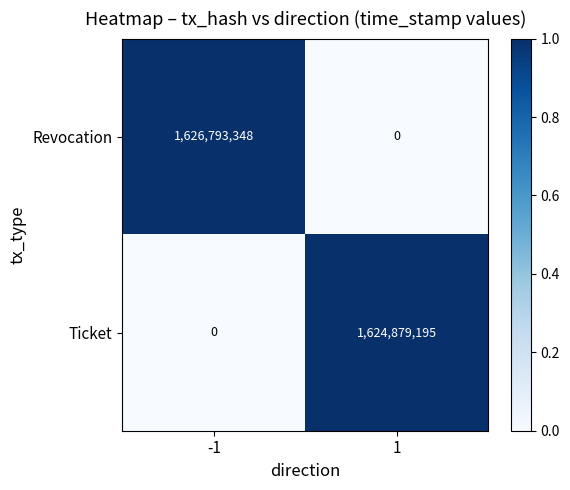

Reading left to right, list all the values displayed in this chart.

Revocation: 1626793348	0
Ticket: 0	1624879195